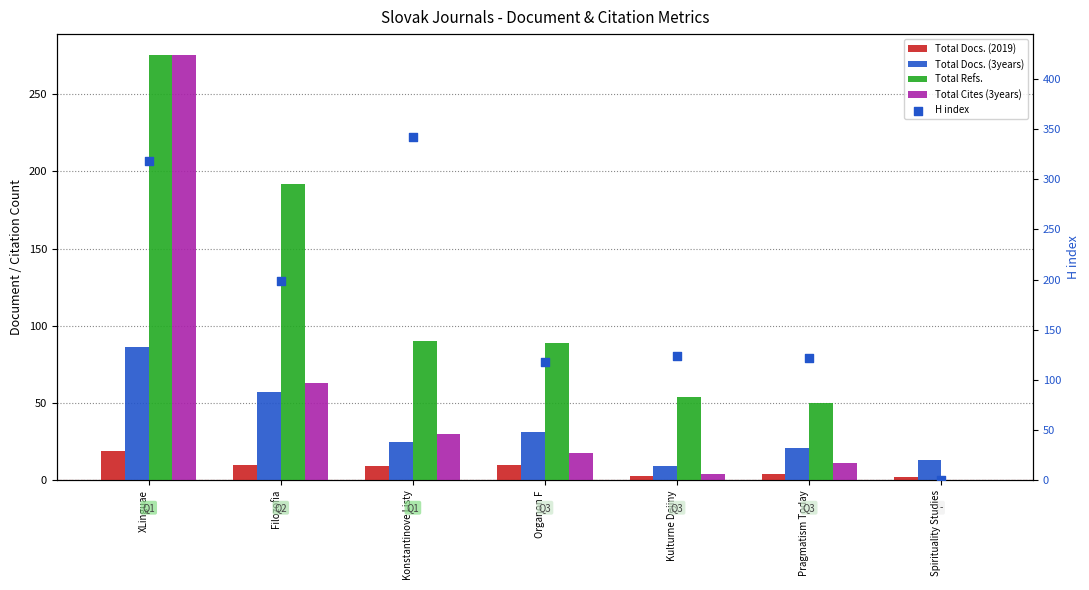

Which series has the largest total across all categories?

H index